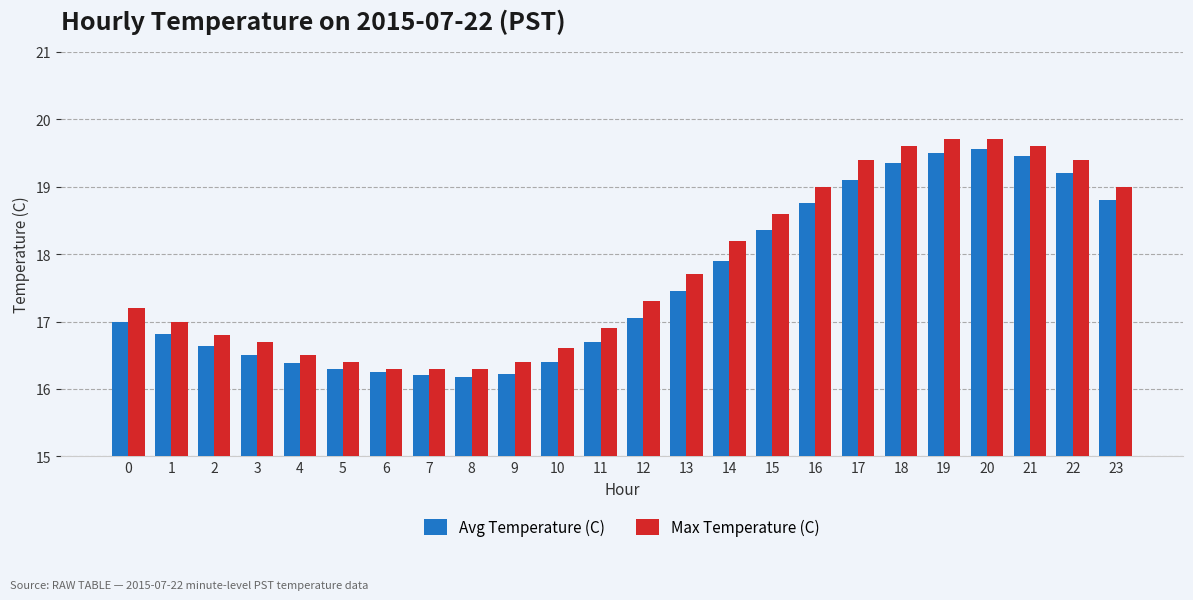

How many categories are shown in the chart?

24